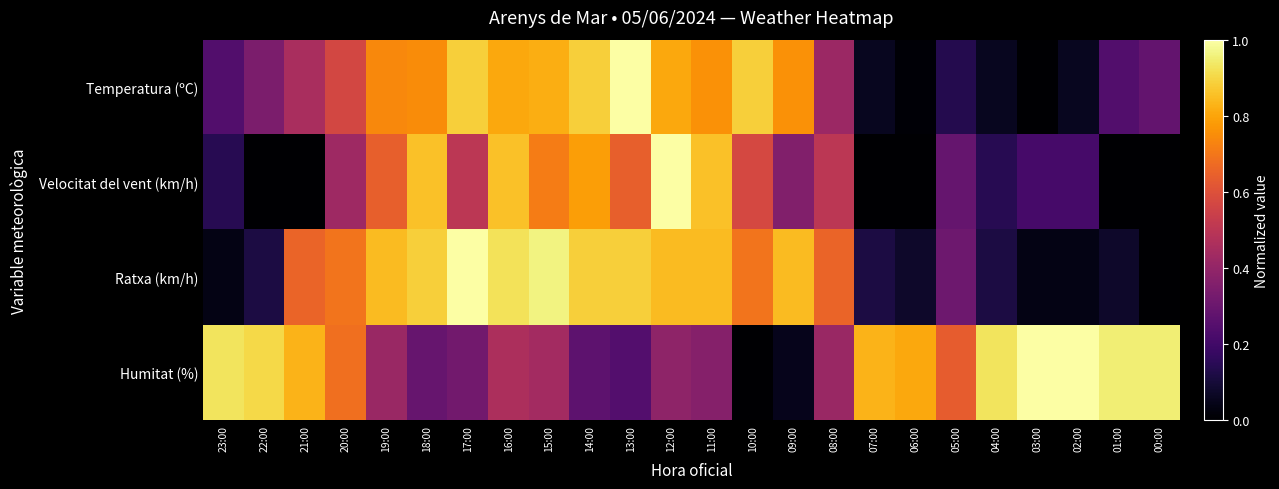

Which has a higher value, 11:00 or 05:00?

11:00